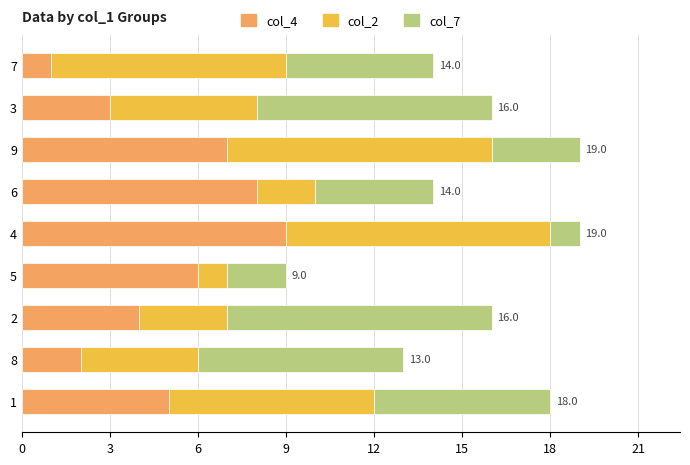

True or false: col_4 has a value of 1 at 7.

True